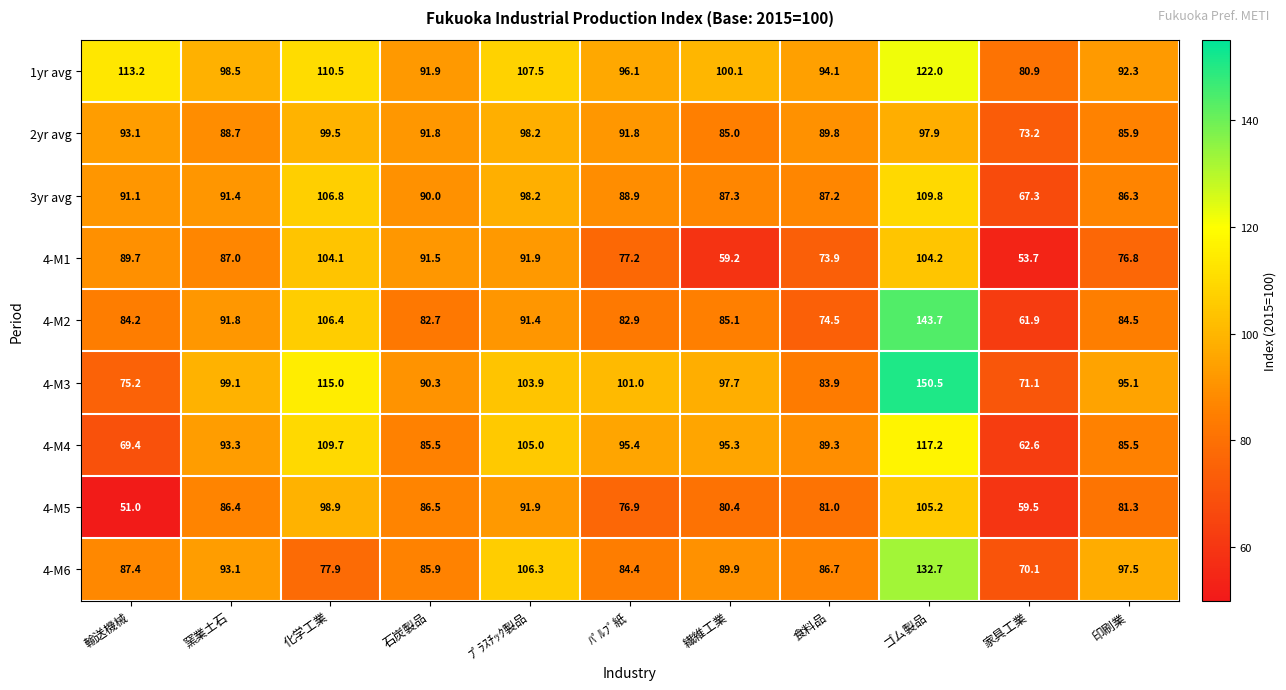

What is the highest value of the 4-M3 series?

150.5